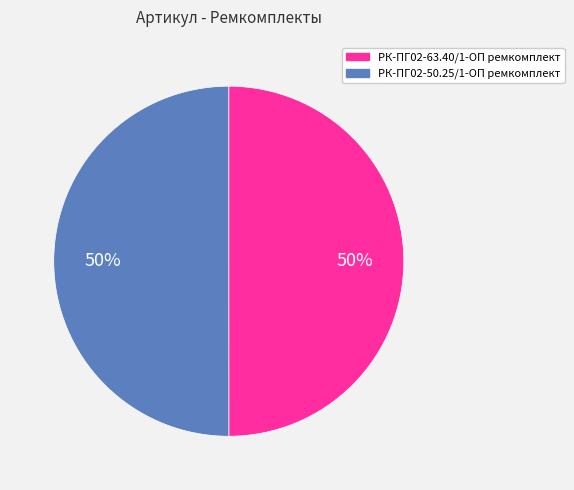

To the nearest percent, what portion does РК-ПГ02-63.40/1-ОП ремкомплект represent?

50%